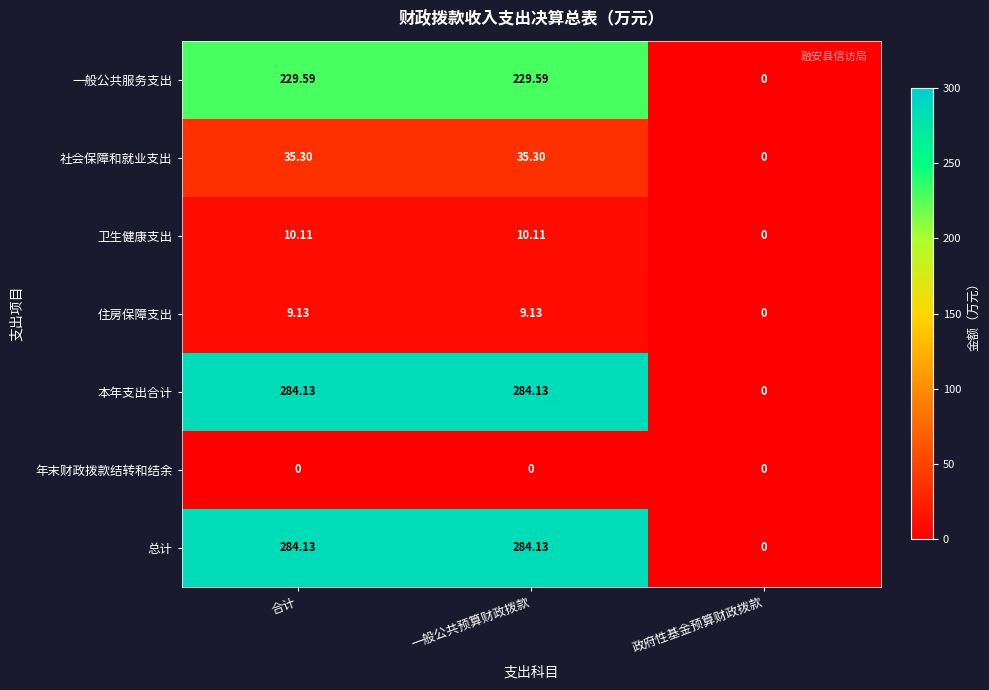

Where is 住房保障支出 nearest to the value 4?

政府性基金预算财政拨款